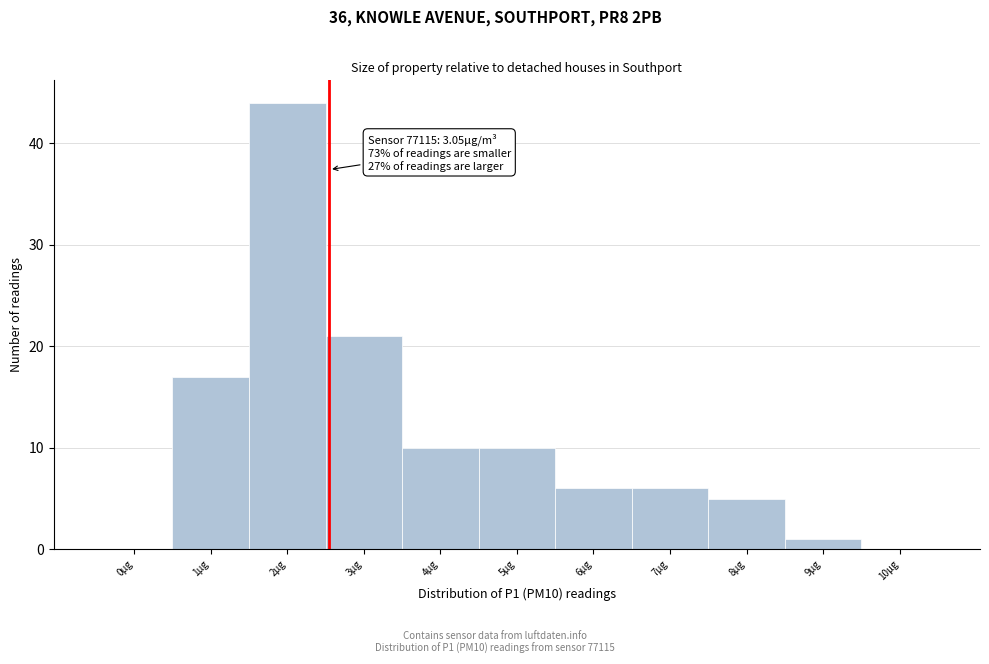

Reading left to right, transcribe all the data shown in this chart.

0µg=0	1µg=17	2µg=44	3µg=21	4µg=10	5µg=10	6µg=6	7µg=6	8µg=5	9µg=1	10µg=0